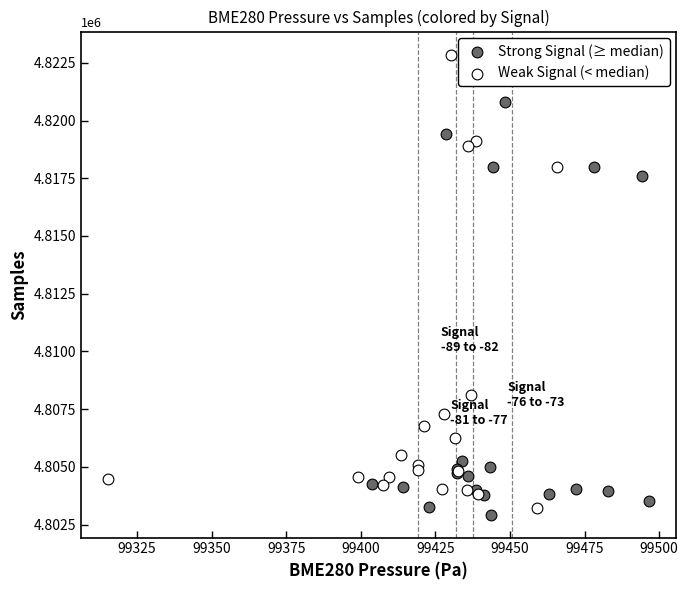

Which series contains the highest Y value?

Weak Signal (< median)